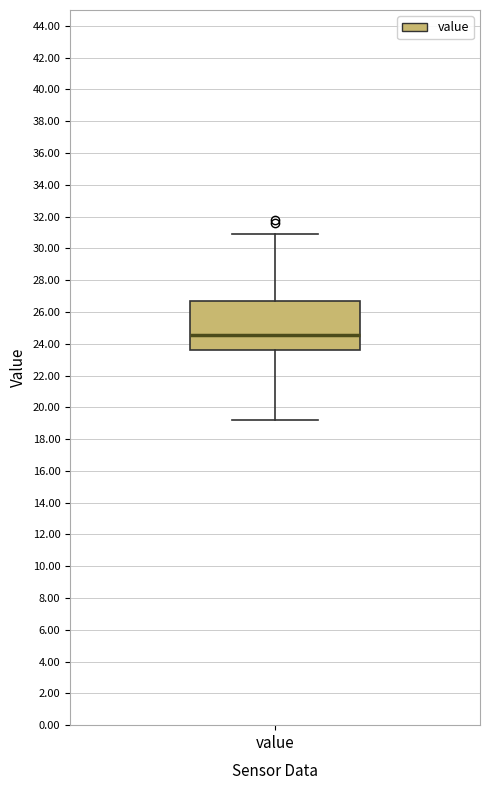

Read this box plot against the y-axis: the position of the median line, the range covered by the box, and the ends of both whiskers. The values are not printed on the chart, so give them approximately, as read against the axis.

median 24.6, box 23.6 to 26.8, whiskers 19.2 to 31.0